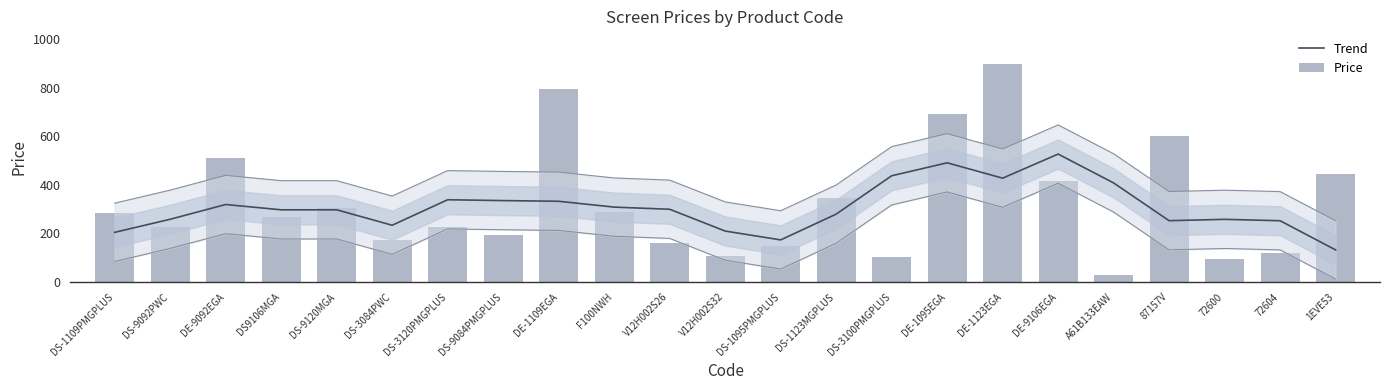

What is the sum of all Price values?

7426.0